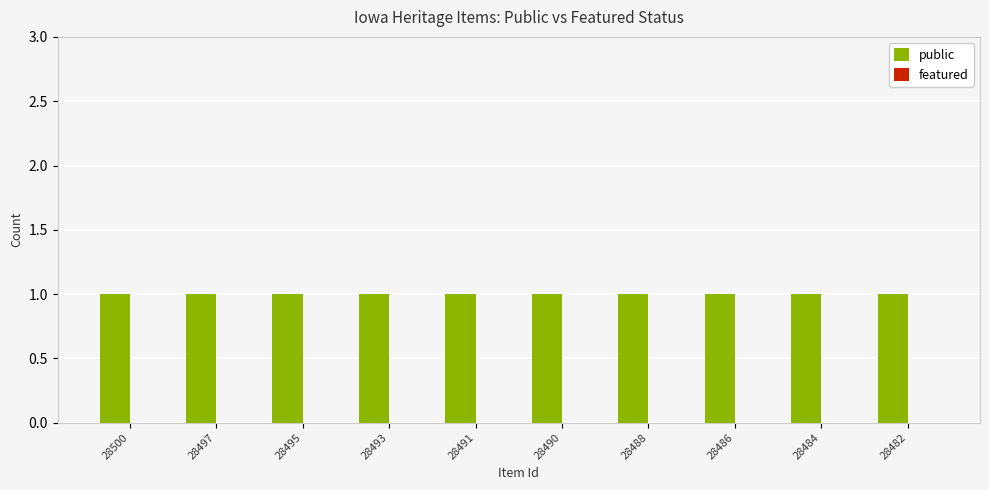

List the series in order of their overall mean, highest first.

public, featured